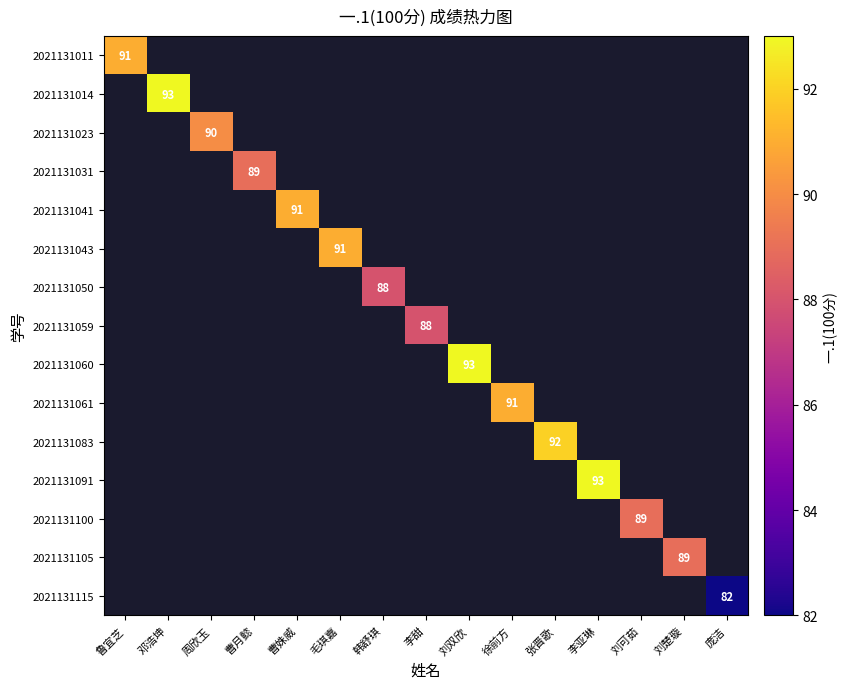

The value of 2021131011 at 鲁宜芝 is 121. True or false?

False